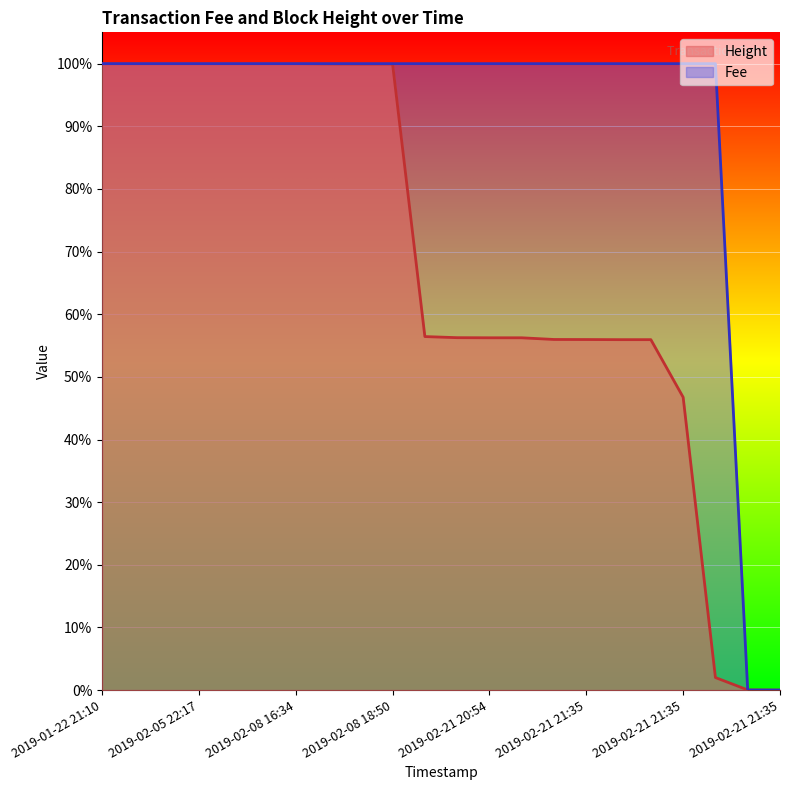

What are all the series names shown in the legend?

Height, Fee